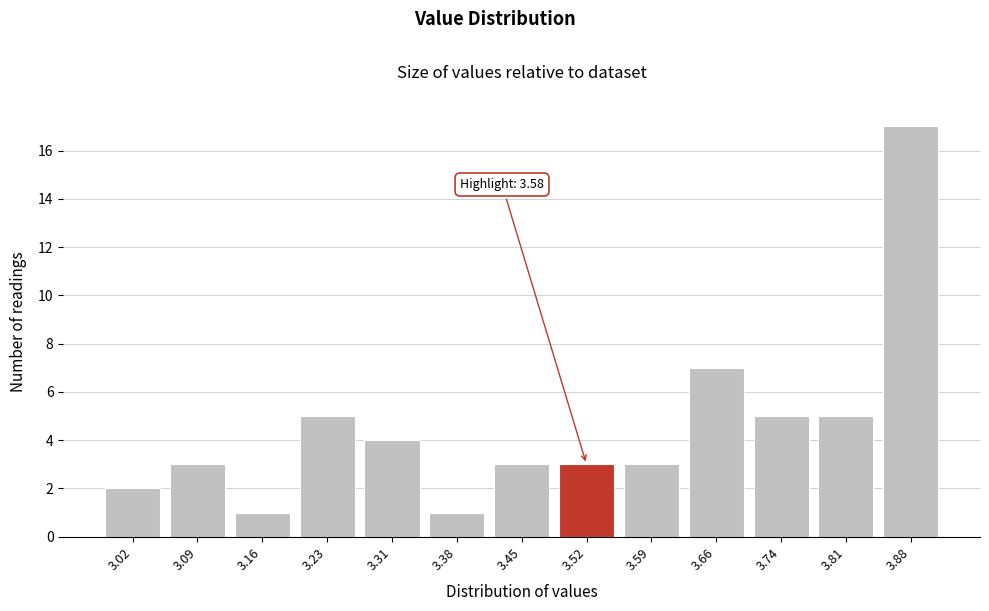

Reading left to right, extract all data points from this chart.

3.02=2	3.09=3	3.16=1	3.23=5	3.31=4	3.38=1	3.45=3	3.52=3	3.59=3	3.66=7	3.74=5	3.81=5	3.88=17